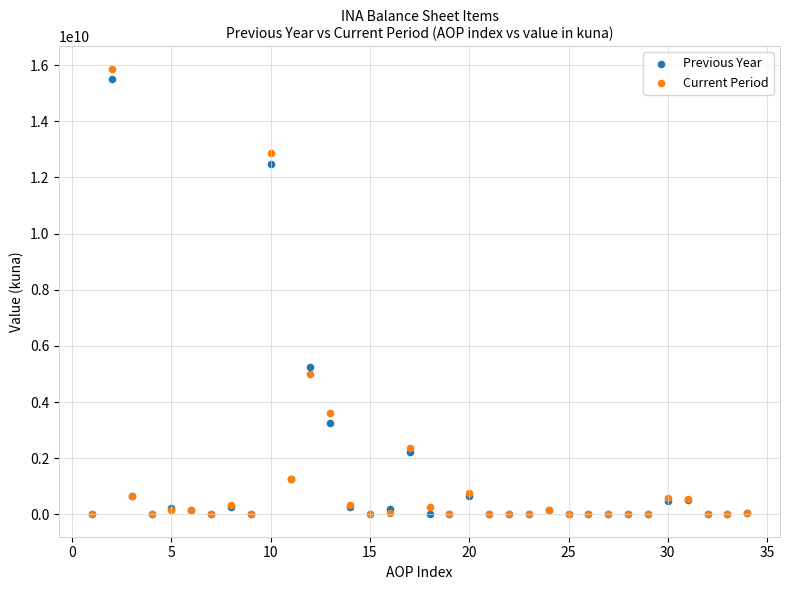

In the Current Period series, what Y value is closest to 7940500000?

4989000000